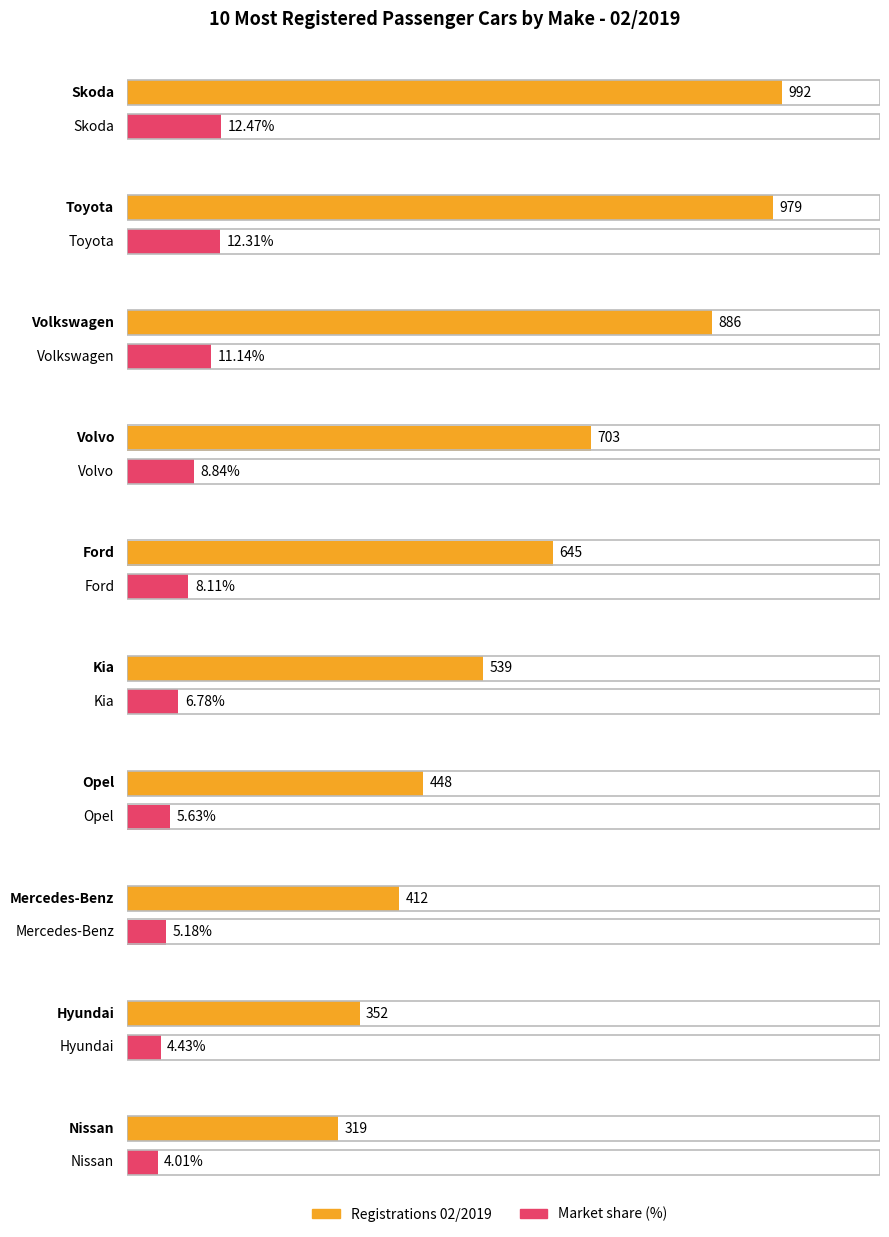

What is the difference between the highest and lowest values at Hyundai?

347.6